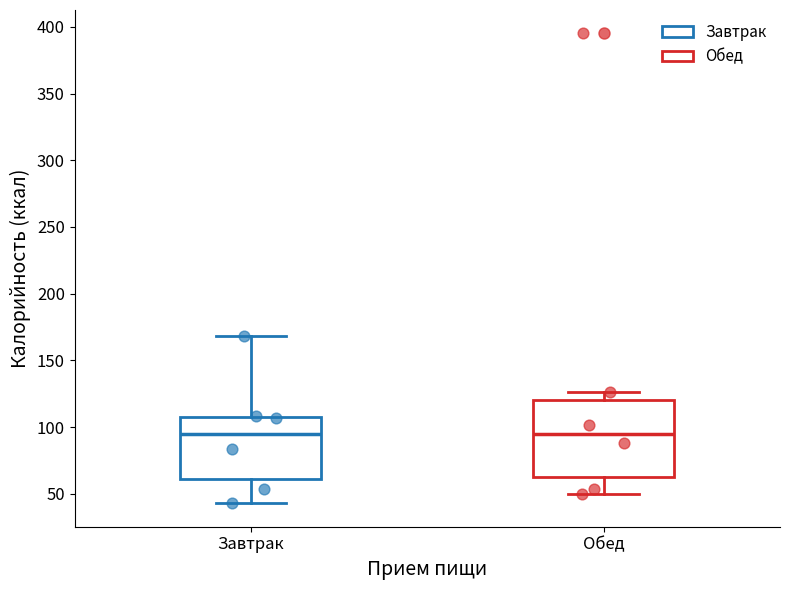

Where does the upper whisker of the box for Завтрак end on the y-axis? The values are not printed on the chart, so give them approximately, as read against the axis.

170